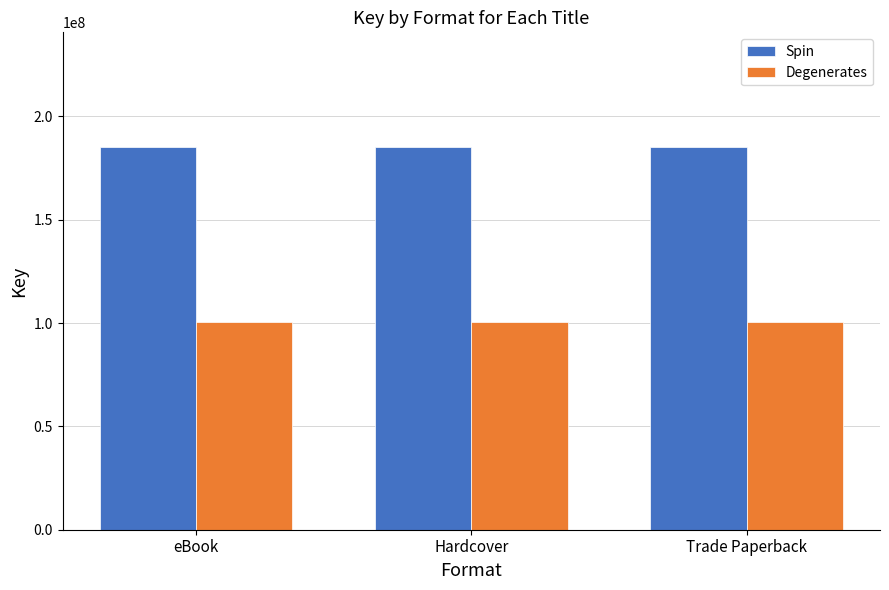

What is the greatest value displayed?

185145863